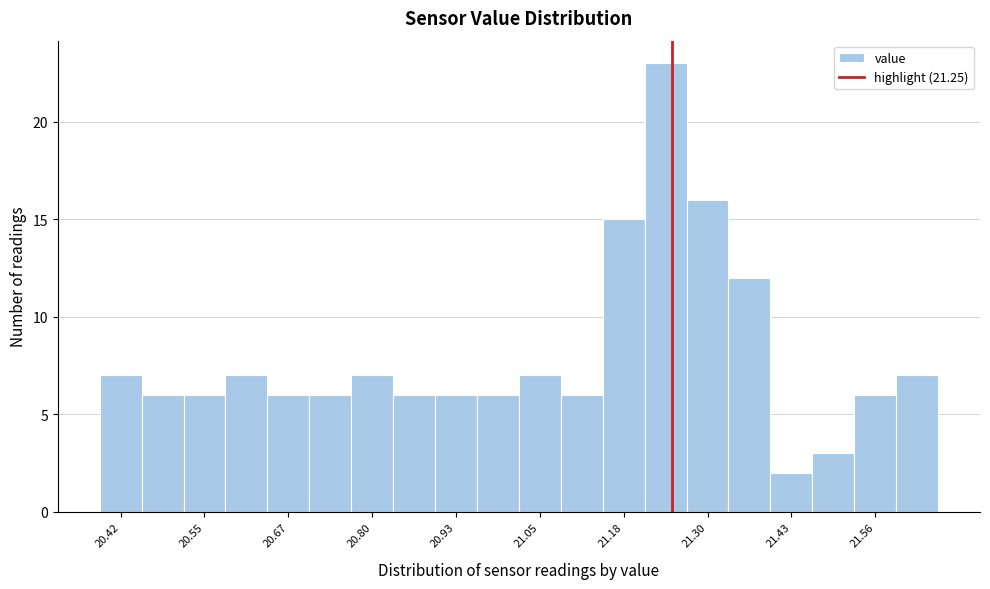

Around what value on the x-axis is the tallest bar? Give the approximate position of its centre, as read against the axis.

21.24